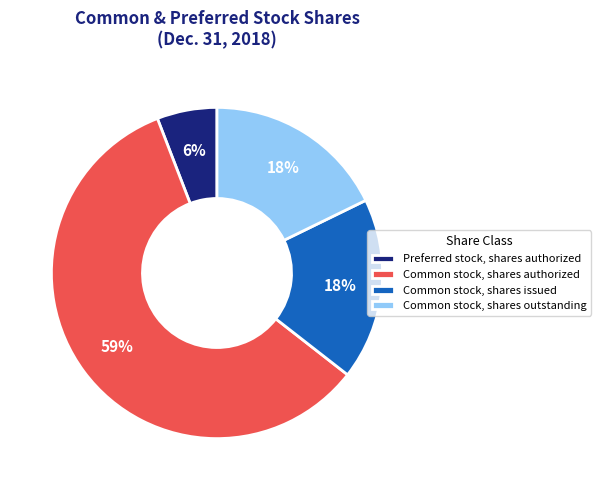

To the nearest percent, what is the average slice percentage?

25%